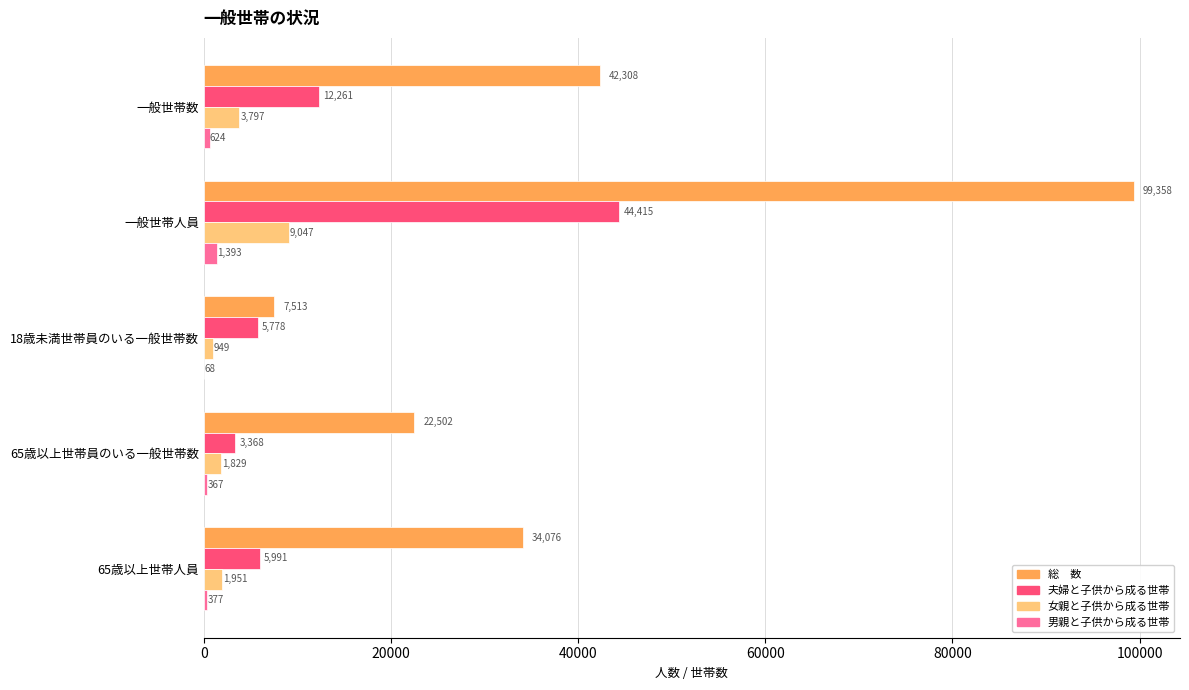

Which category has the highest value across all series?

一般世帯人員